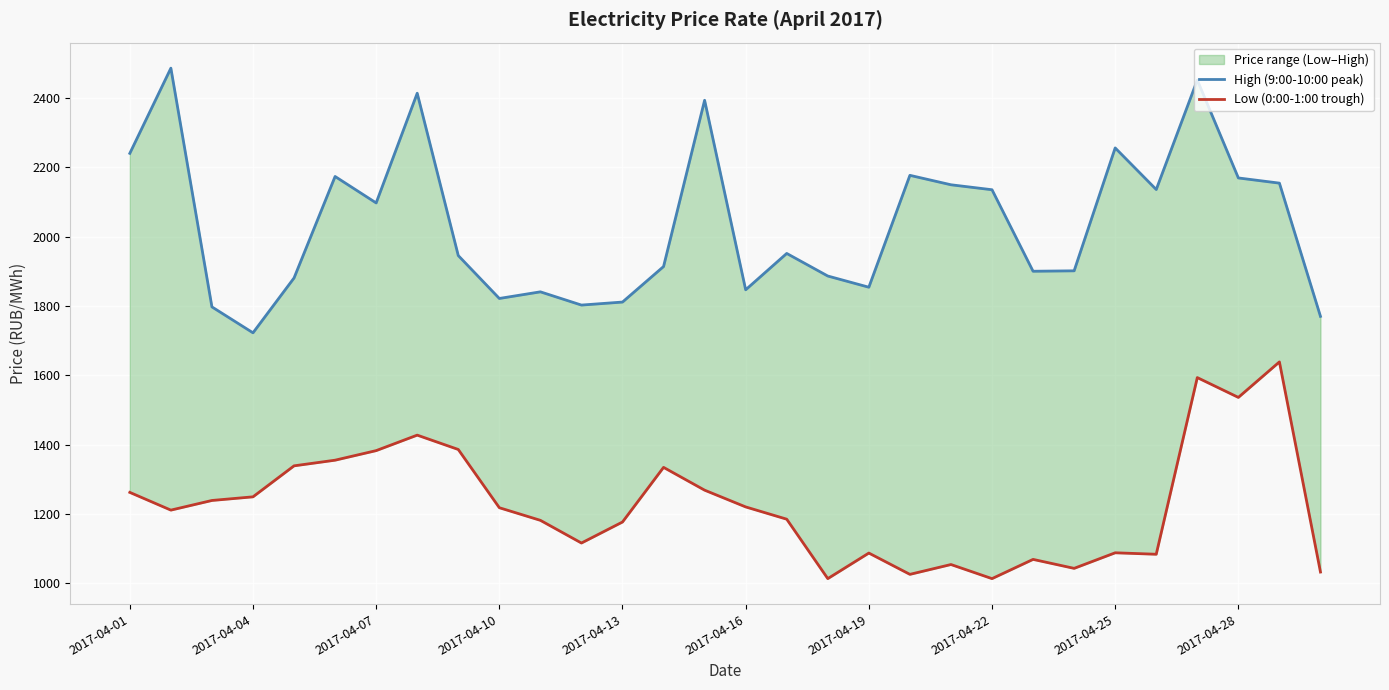

What is the approximate value of High (9:00-10:00 peak) at 2017-04-28?

2169.5